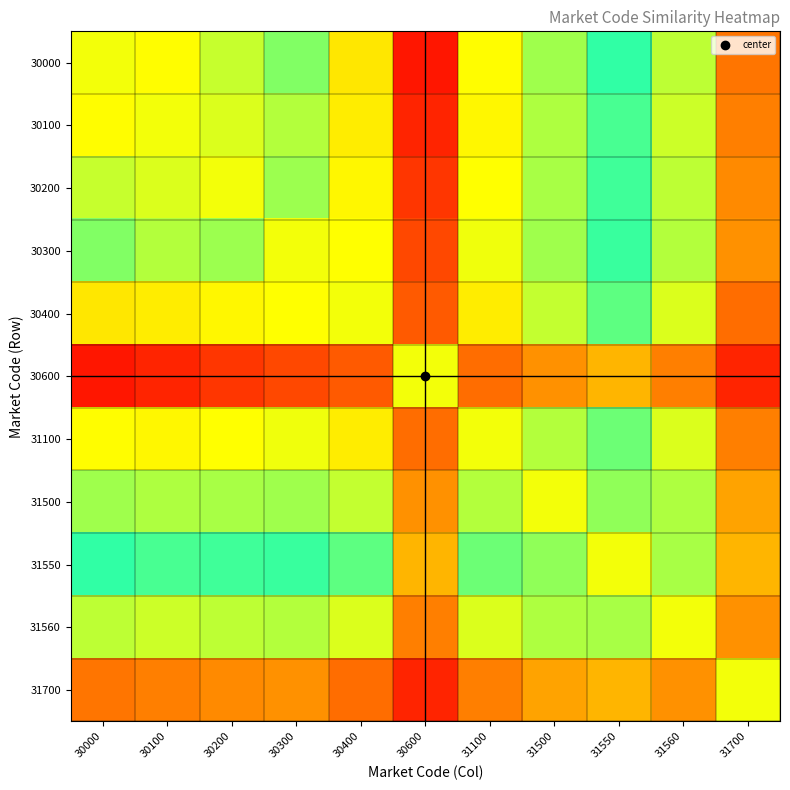

What is the difference between the highest and lowest values at 30200?

81.0